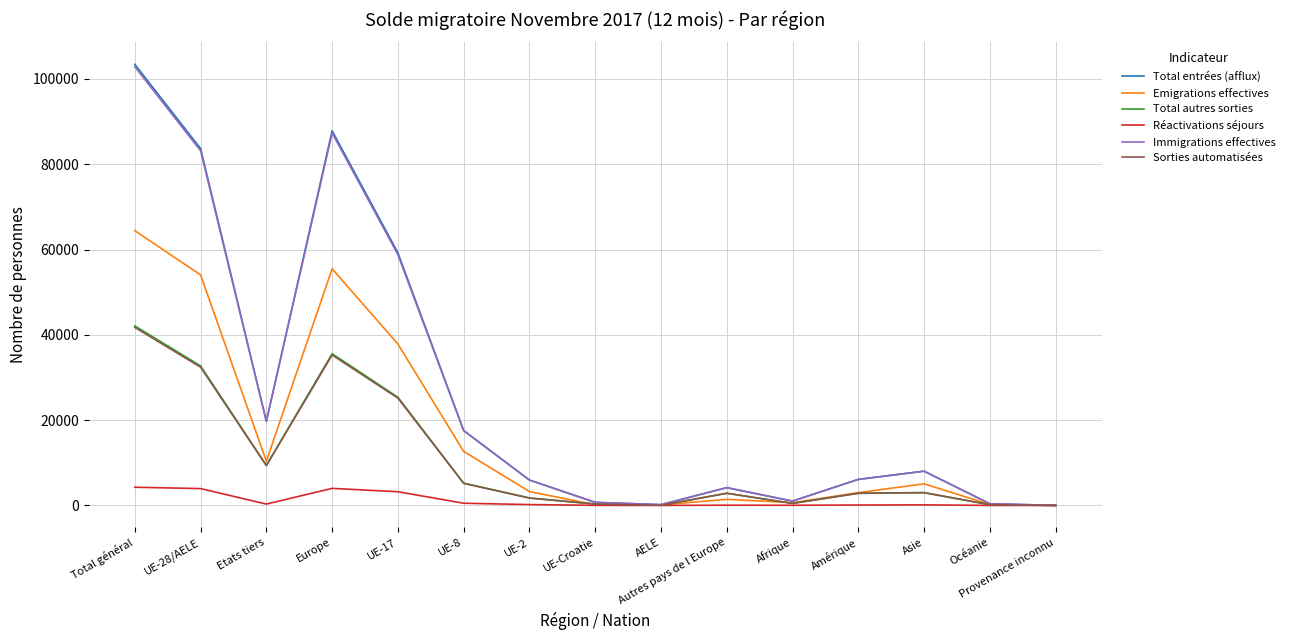

Which series has the widest spread of values?

Total entrées (afflux)